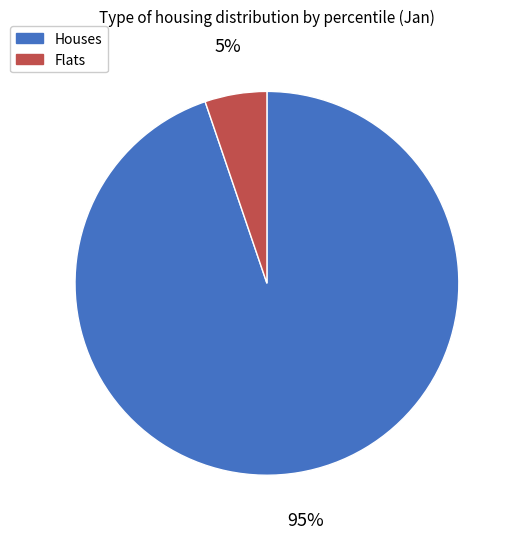

What is the largest slice in the pie chart?

Houses